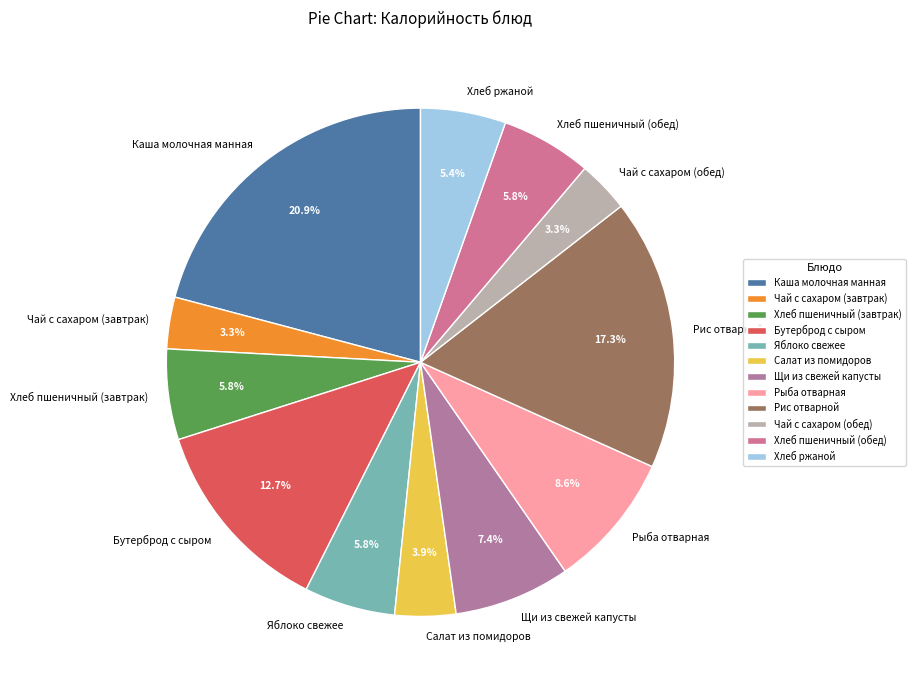

Which slice is the largest?

Каша молочная манная